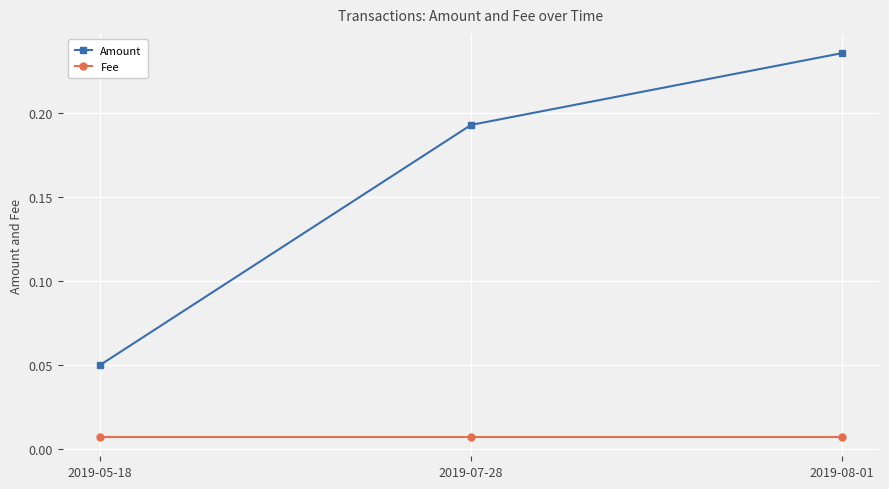

At which category is the sum across all series the highest?

2019-08-01